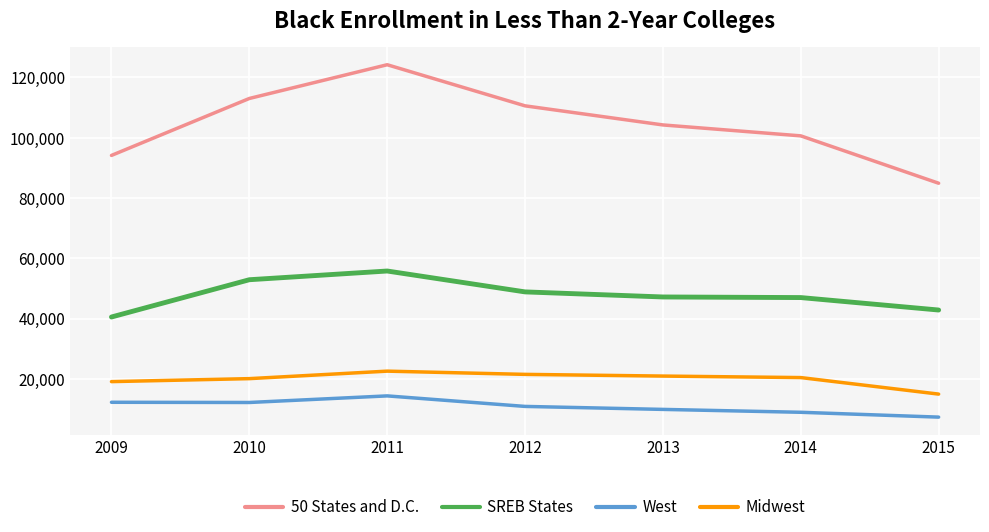

True or false: West and 50 States and D.C. cross at least once.

False